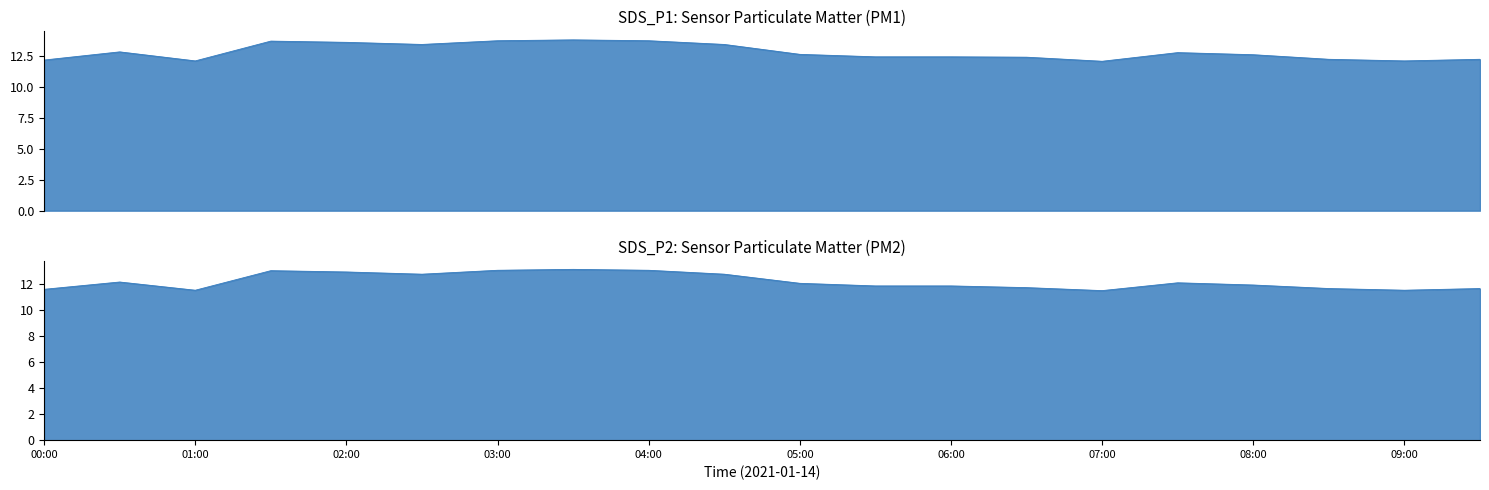

Rank the series at 09:30 from highest to lowest value.

SDS_P1, SDS_P2